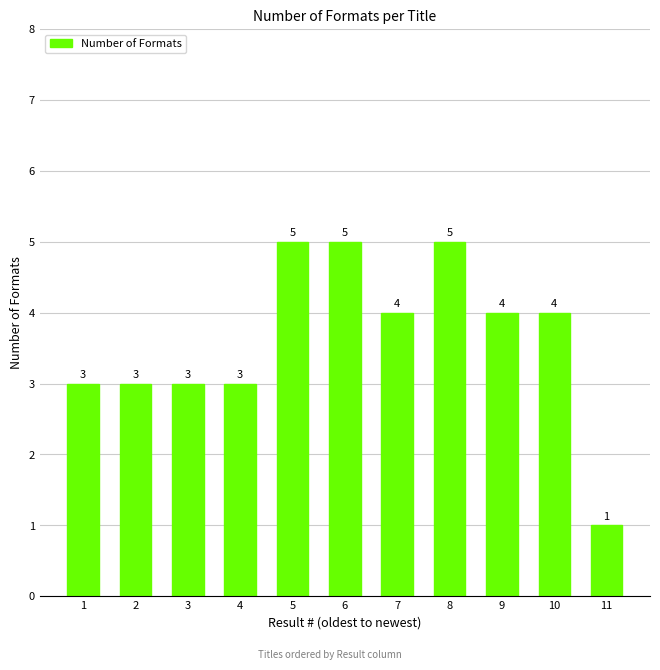

What is the smallest value displayed?

1